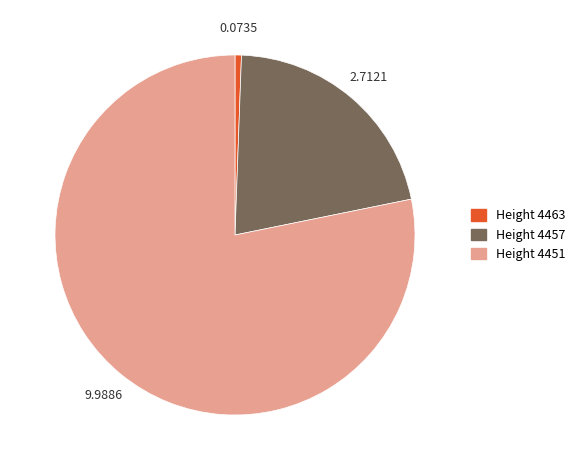

Is there a majority slice in this chart?

Yes